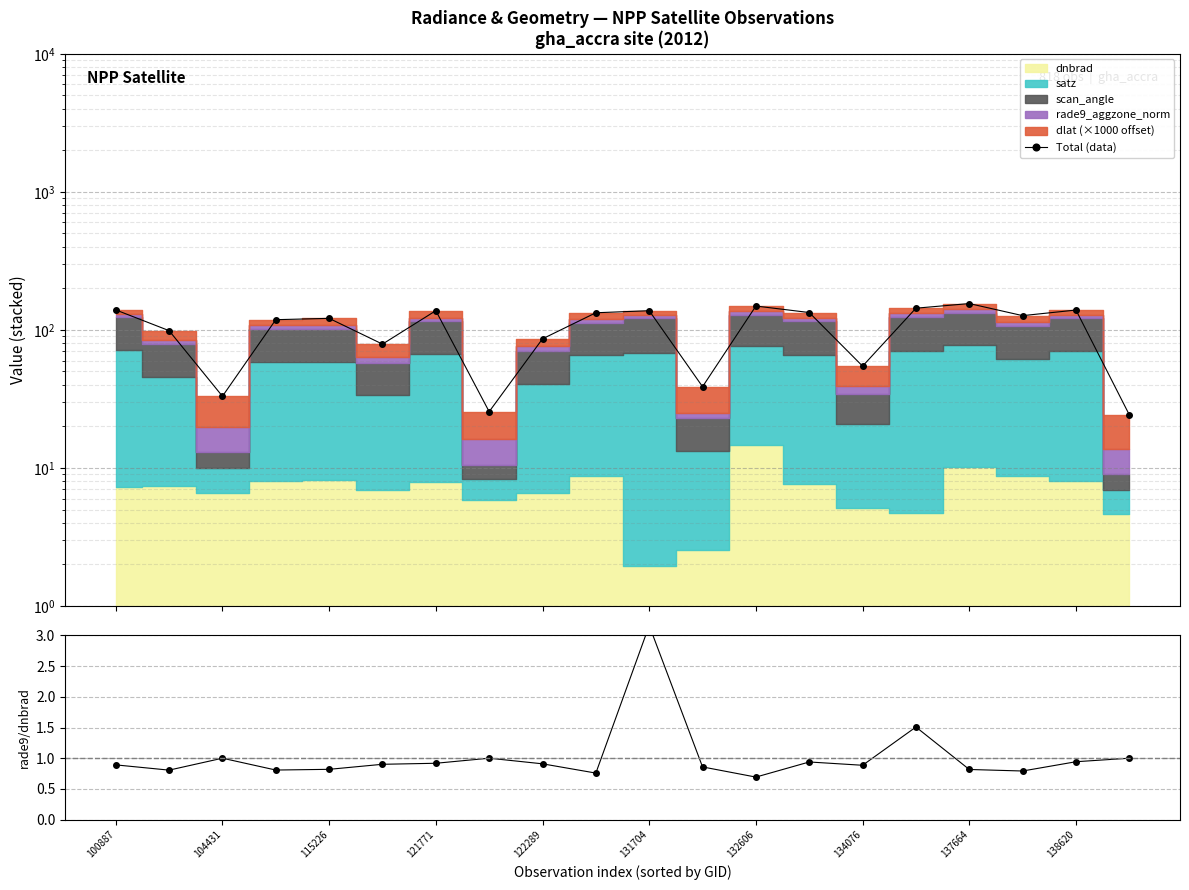

What is the value of the rade9 / dnbrad point at the 3rd from the left?

1.0